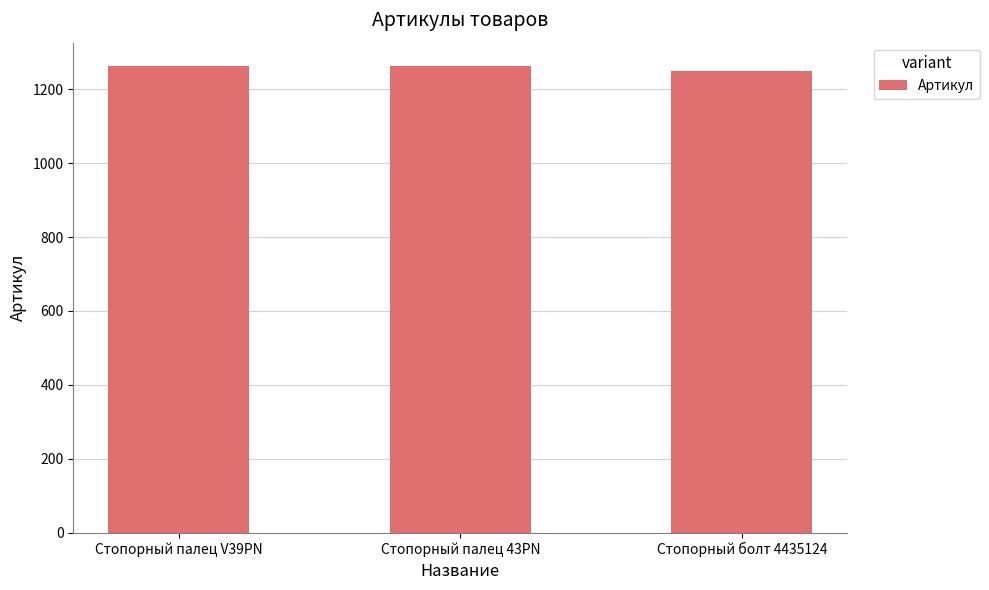

True or false: the data shows 1778 at Стопорный палец 43PN.

False